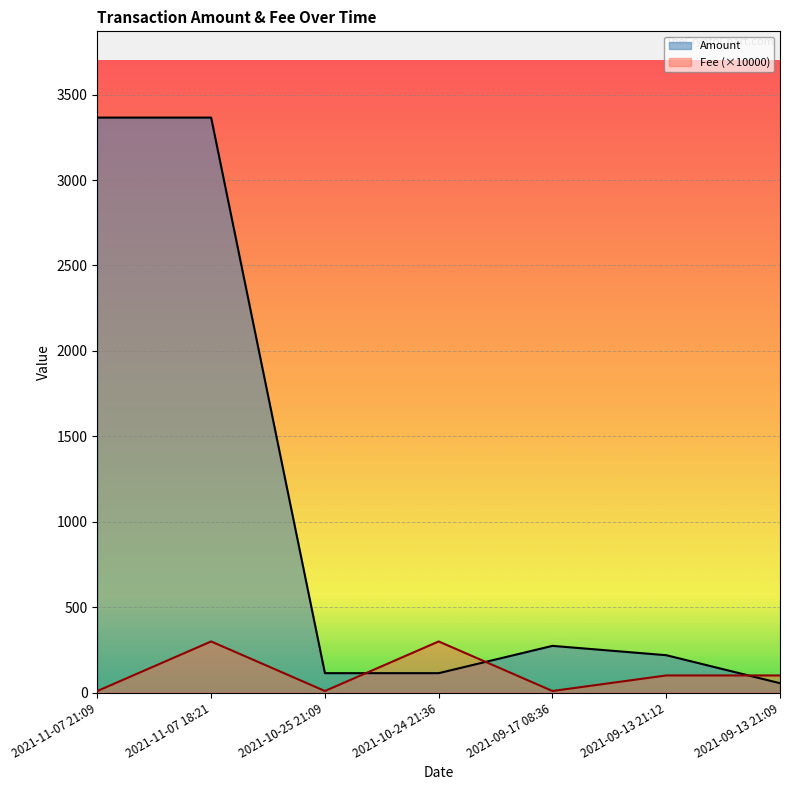

True or false: Fee (×10000) has more than 1 points higher than both neighbors.

True